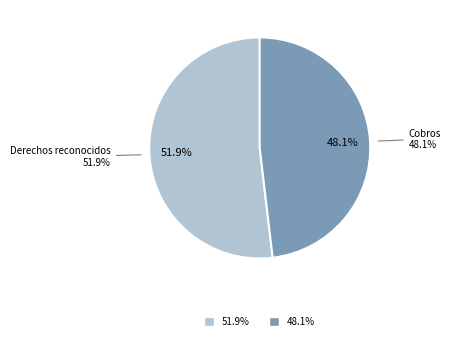

How much of the chart is everything except Cobros (Marco 2014-2020)?

51.9%